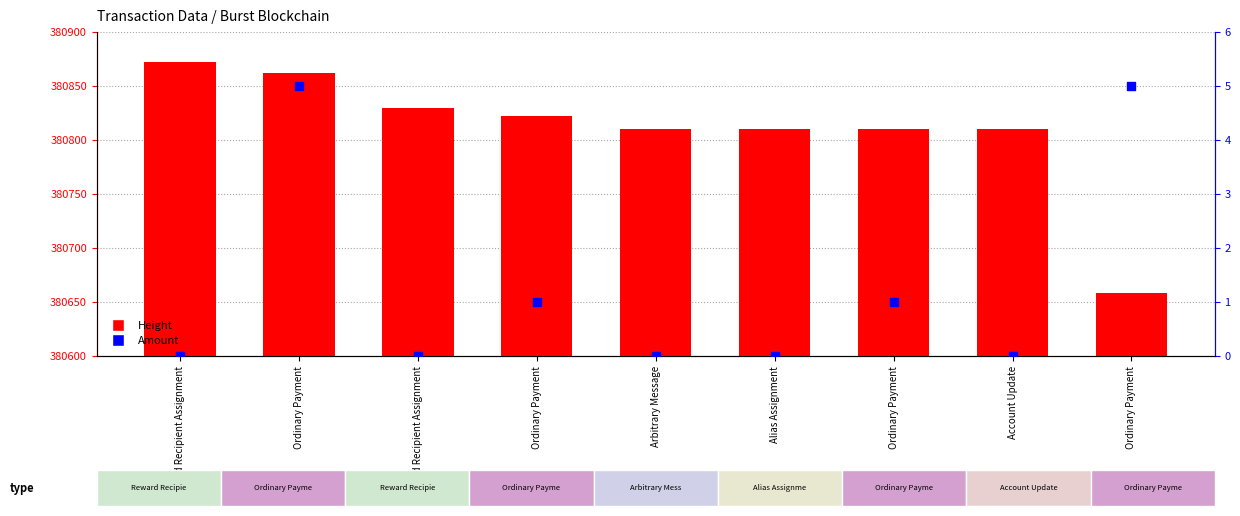

At which category is the sum across all series the highest?

Reward Recipient Assignment